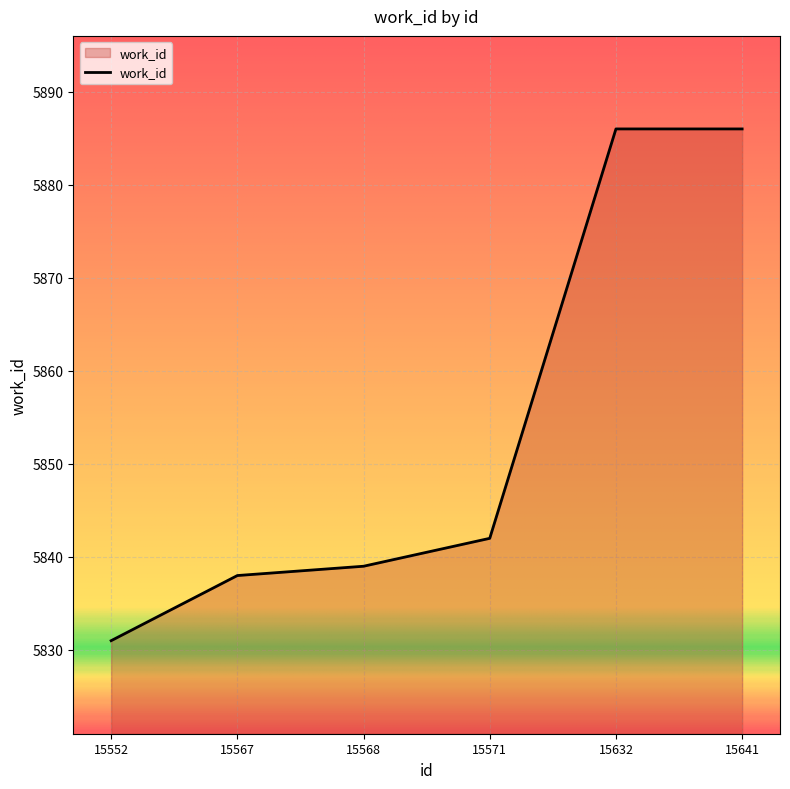

Read the value at 15632.

5886